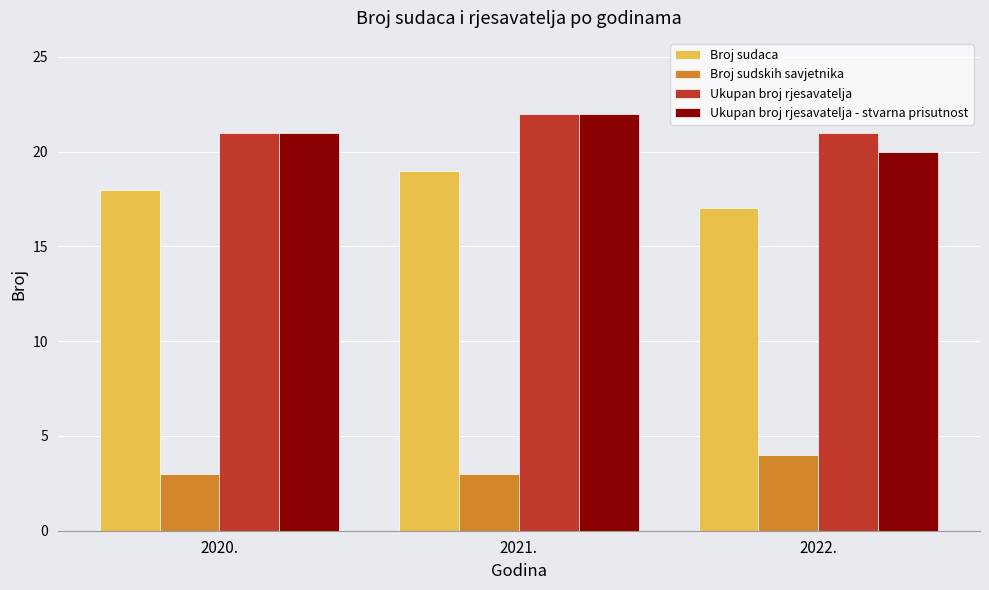

Reading left to right, transcribe all the data shown in this chart.

Broj sudaca: 18	19	17
Broj sudskih savjetnika: 3	3	4
Ukupan broj rjesavatelja: 21	22	21
Ukupan broj rjesavatelja - stvarna prisutnost: 21	22	20